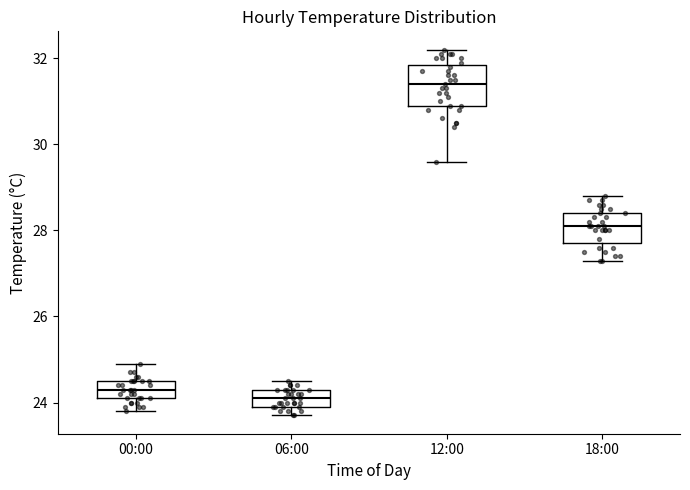

Comparing the boxes themselves (not the whiskers), which one is the tallest?

12:00